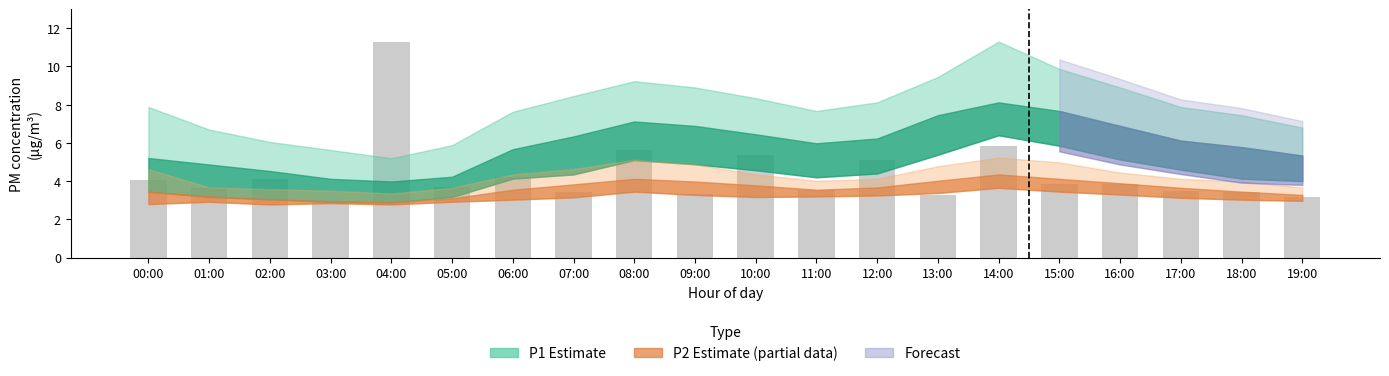

Count the number of values greater than 3.

19